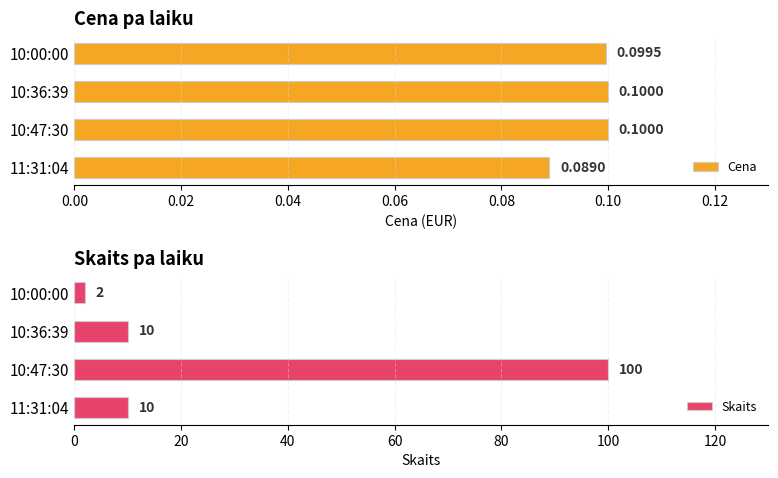

What is the difference between the maximum and minimum values in the Skaits series?

98